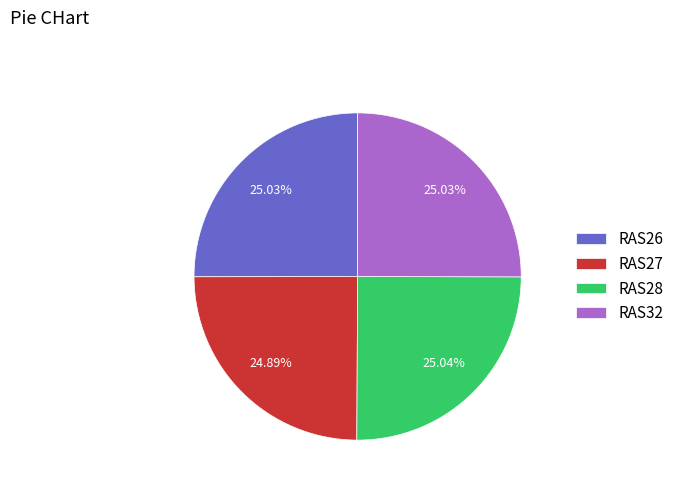

What percentage is the RAS32 slice, to the nearest percent?

25%